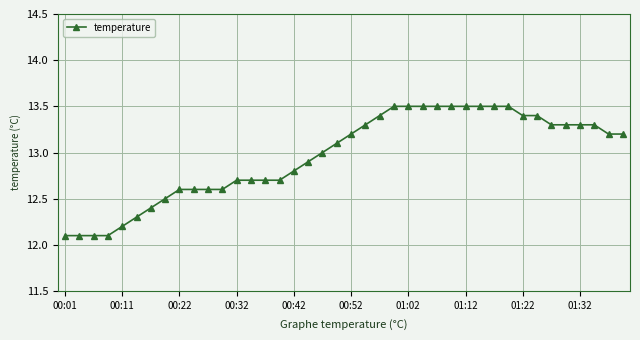

What is the difference between the maximum and minimum values?

1.4